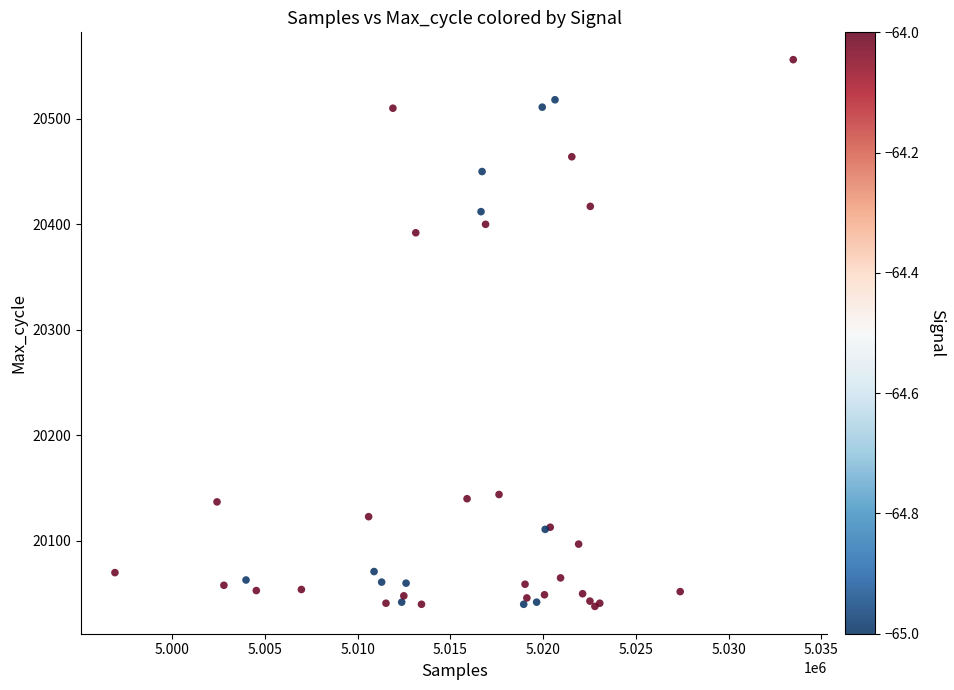

What Y value in the scatter plot is closest to 20297?

20392